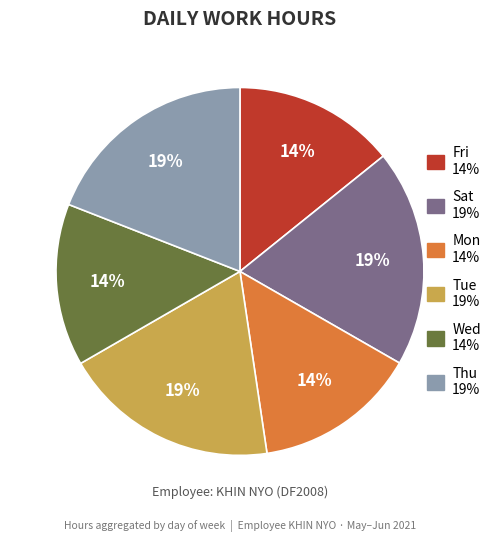

How many slices are in this pie chart?

6